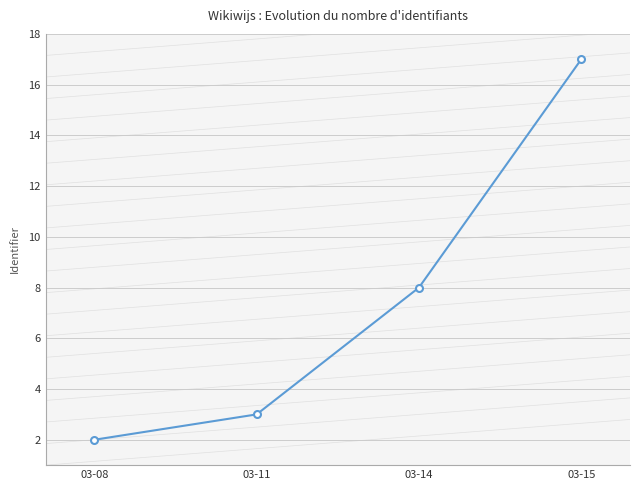

Which has a higher value, 03-11 or 03-14?

03-14